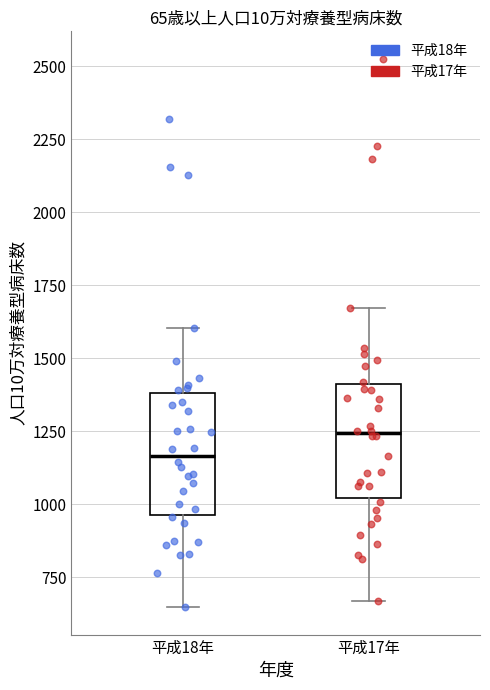

Which box has the highest median line?

平成17年